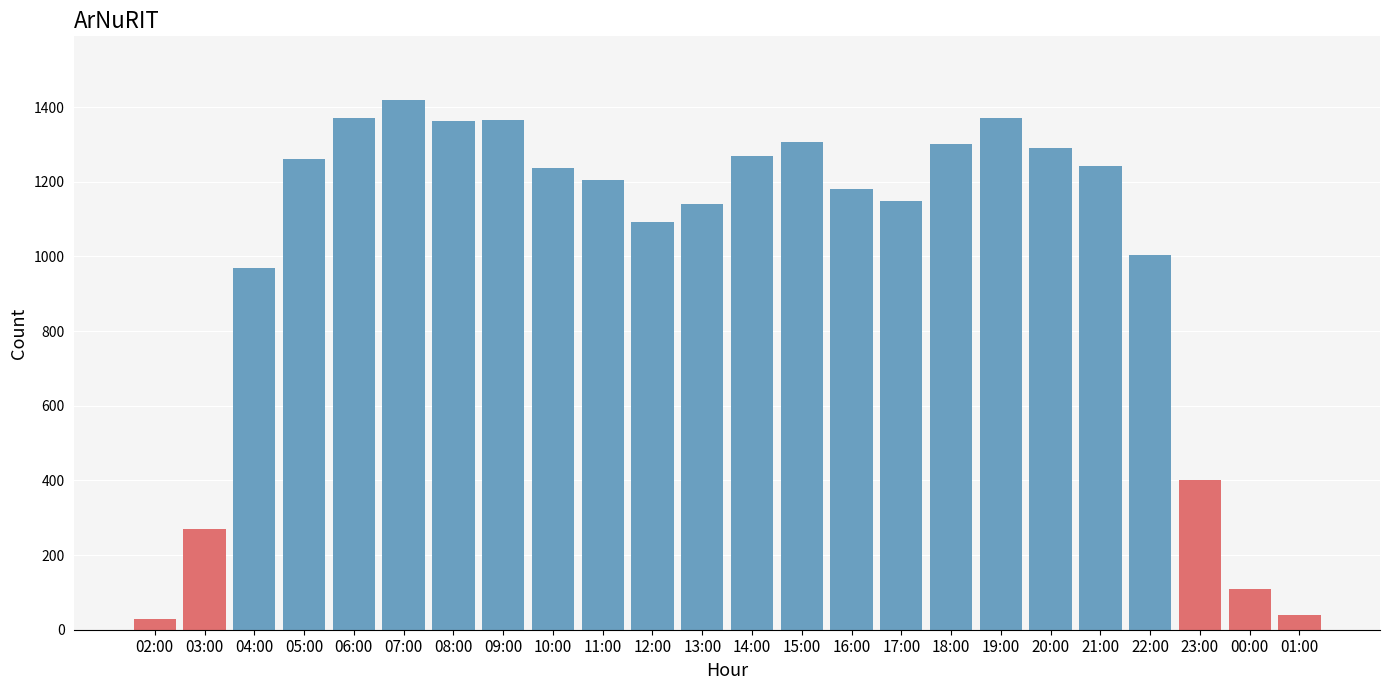

What is the label of the 22nd bar from the right?

04:00